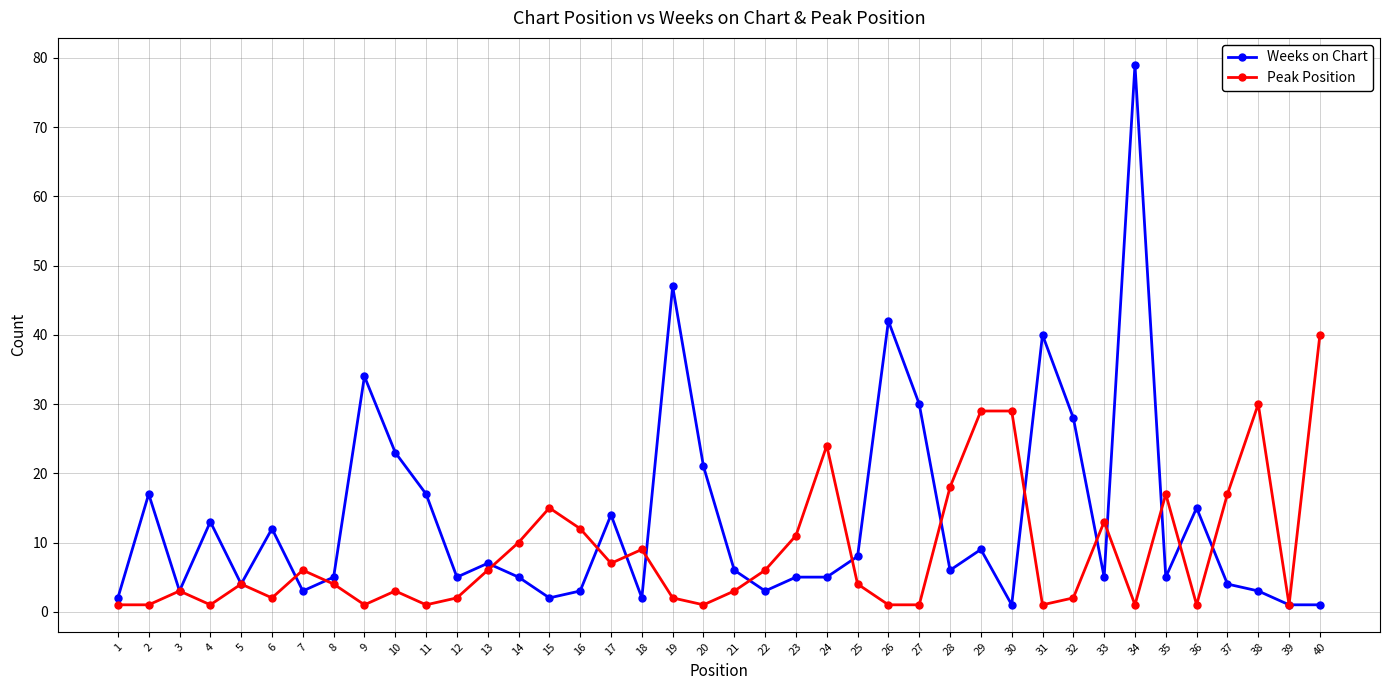

The value of Peak Position at 12 is 2. True or false?

True